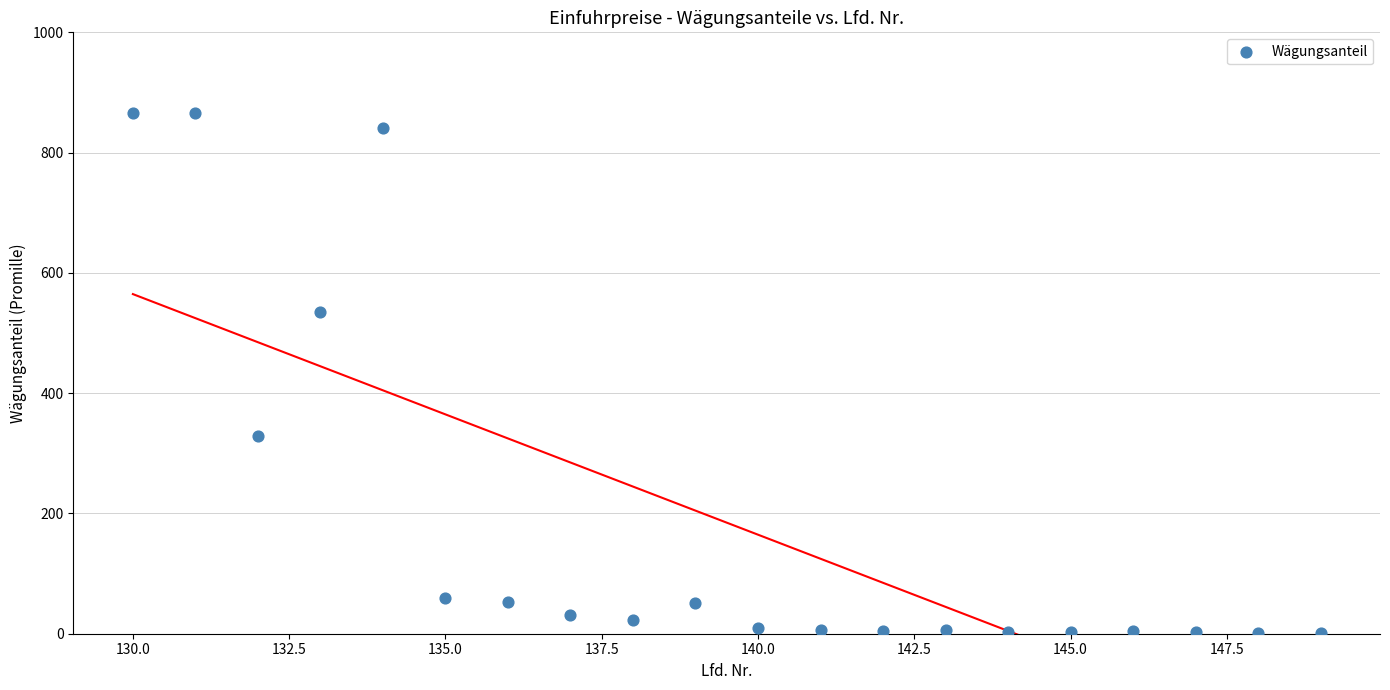

What is the range of Y values (max minus min)?

865.0